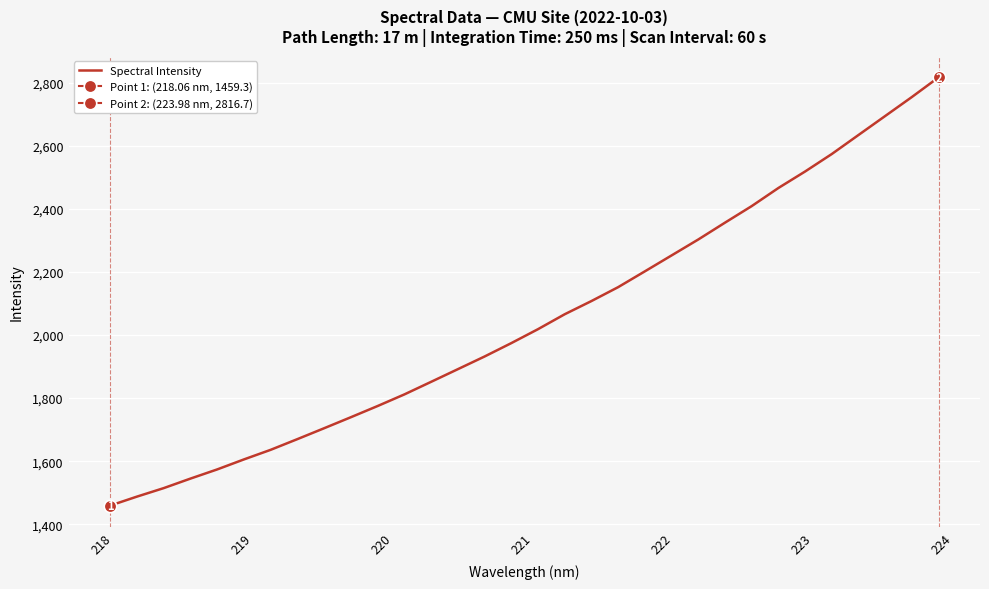

What is the lowest value of the Spectral Intensity series?

1459.3